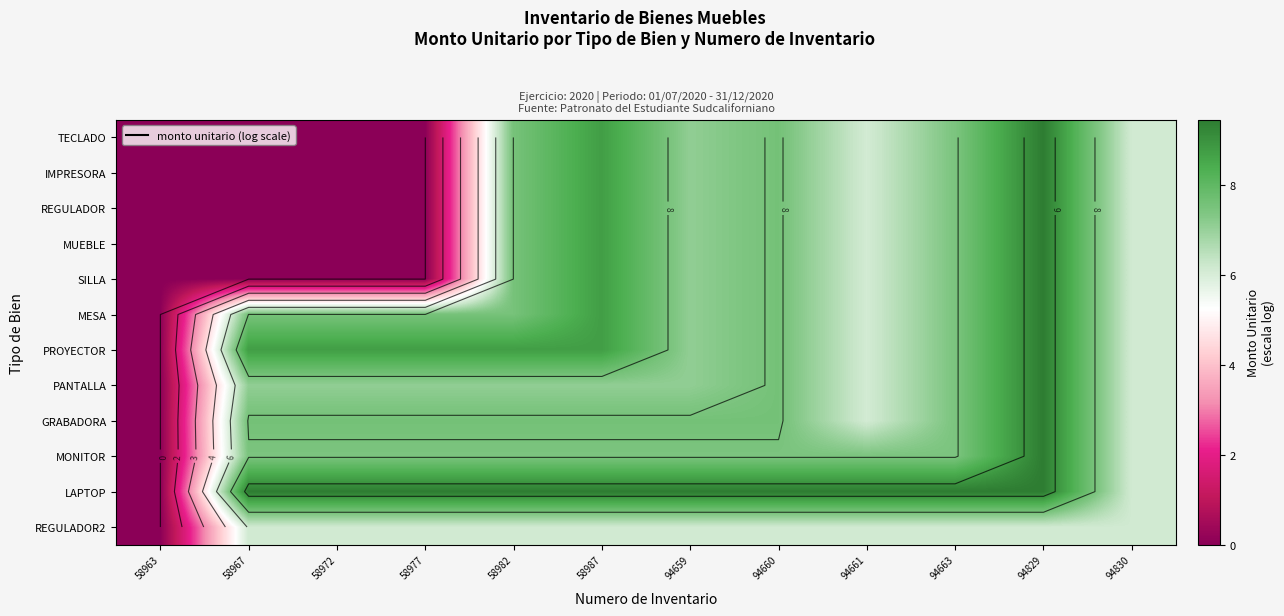

Between 58963 and 58987, which is larger?

58987